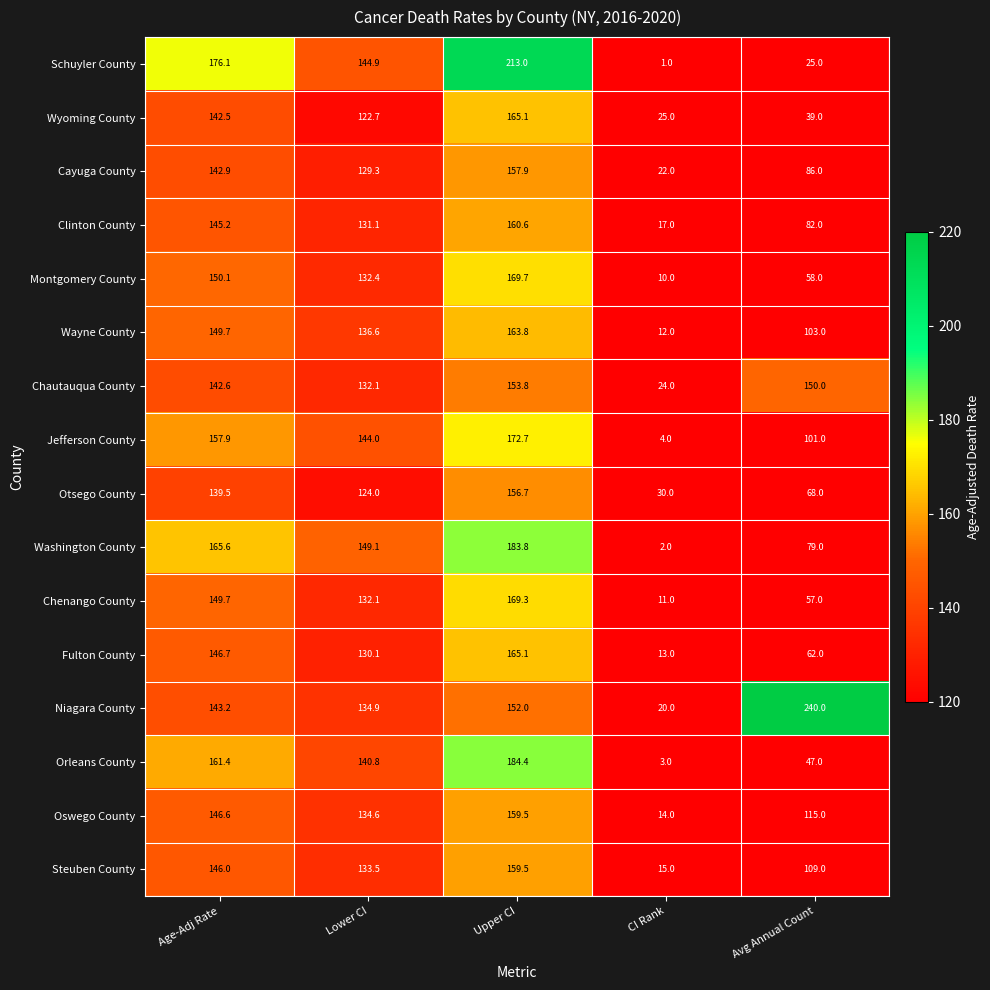

At which label is Montgomery County closest to 89?

Avg Annual Count